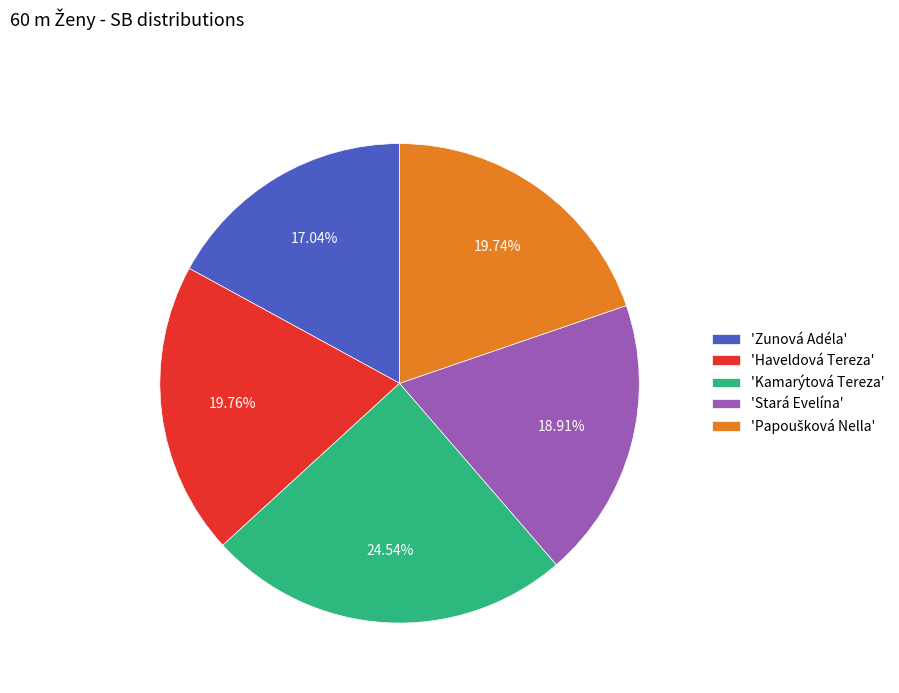

Do 'Zunová Adéla' and 'Haveldová Tereza' together represent more than half of the pie?

No